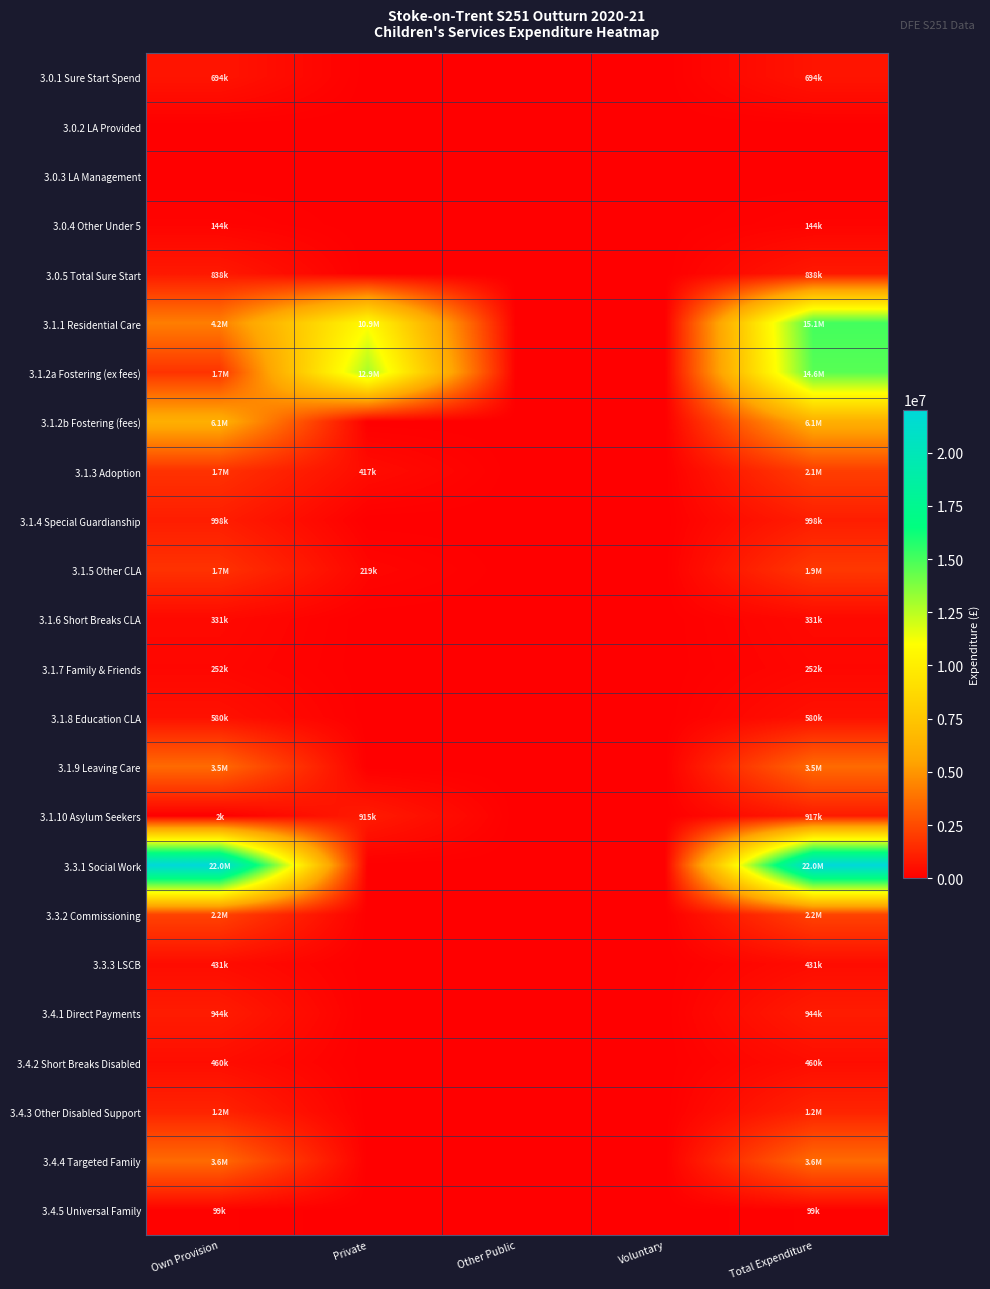

What is the total value across all series at Private?

25326814